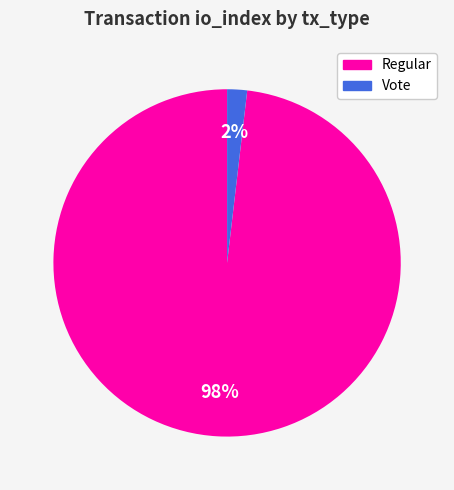

True or false: Vote accounts for 2% of the total.

True